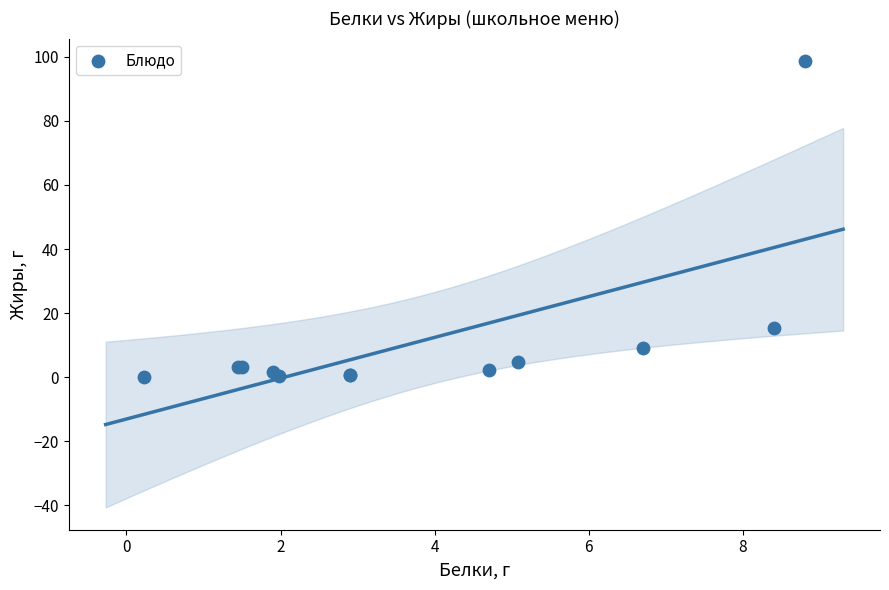

What Y value in the scatter plot is closest to 49?

15.4